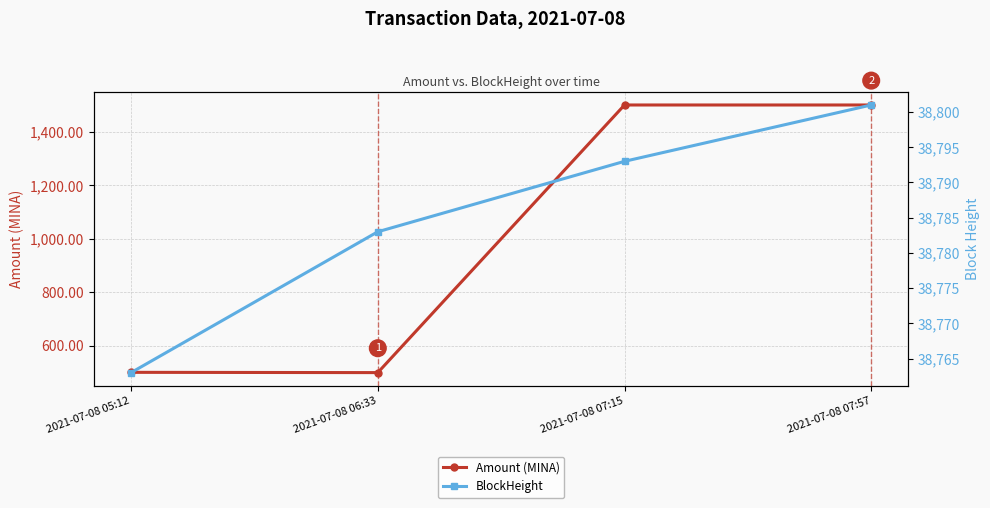

At which label does BlockHeight first exceed 38793?

2021-07-08 07:57